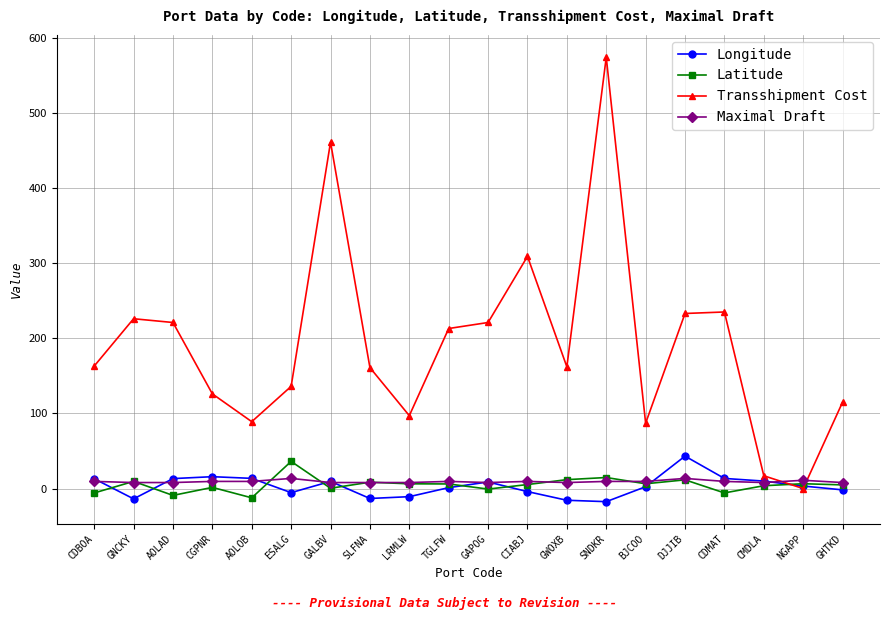

What is the label of the 6th point from the right?

BJCOO